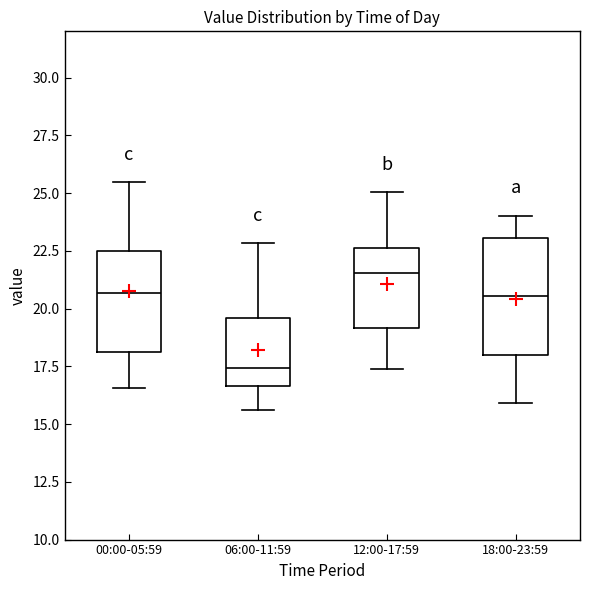

Reading left to right, read every box against the y-axis: the position of its median line, the range the box covers, and the ends of its whiskers. The values are not printed on the chart, so give them approximately, as read against the axis.

00:00-05:59: median 20.5, box 18.0 to 22.5, whiskers 16.5 to 25.5
06:00-11:59: median 17.5, box 16.5 to 19.5, whiskers 15.5 to 23.0
12:00-17:59: median 21.5, box 19.0 to 22.5, whiskers 17.5 to 25.0
18:00-23:59: median 20.5, box 18.0 to 23.0, whiskers 16.0 to 24.0